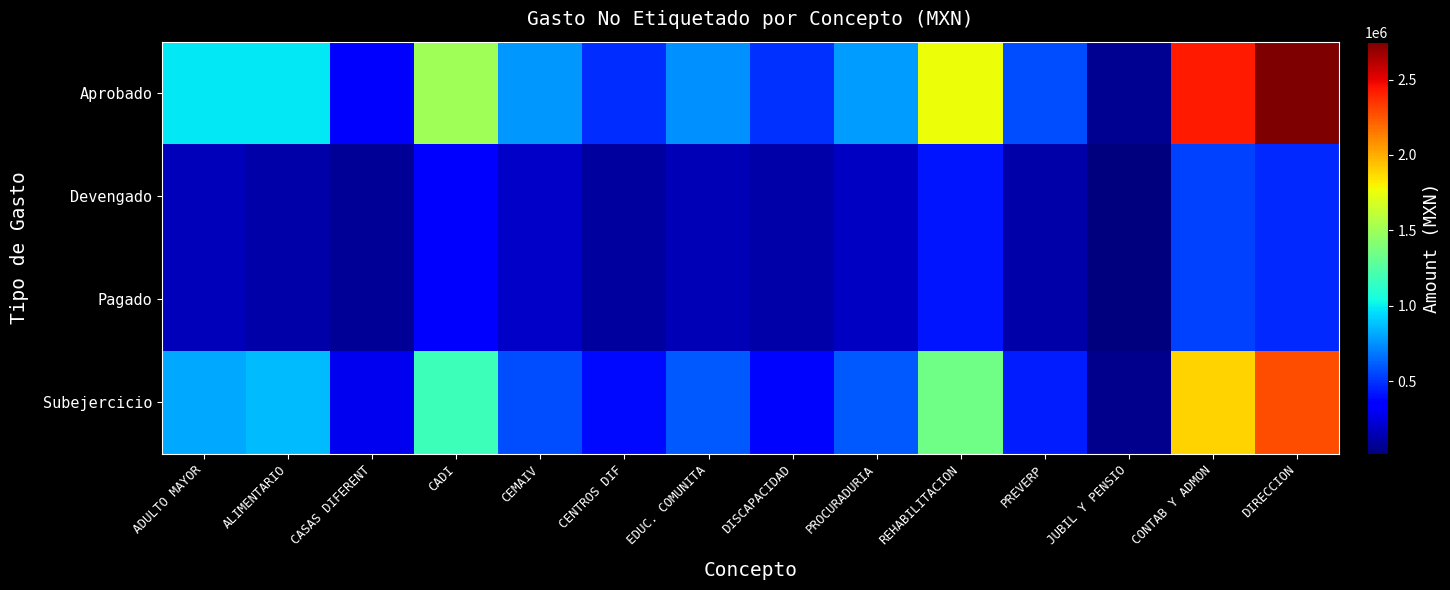

Reading left to right, extract all data points from this chart.

Aprobado: ADULTO MAYOR=979792.3	ALIMENTARIO=988606.0	CASAS DIFERENT=358266.6	CADI=1512487.7	CEMAIV=766579.3	CENTROS DIF=483533.6	EDUC. COMUNITA=747315.0	DISCAPACIDAD=488817.5	PROCURADURIA=785121.3	REHABILITACION=1768246.9	PREVERP=564758.2	JUBIL Y PENSIO=70541.5	CONTAB Y ADMON=2430085.7	DIRECCION=2751033.7
Devengado: ADULTO MAYOR=162501.4	ALIMENTARIO=117960.7	CASAS DIFERENT=72048.4	CADI=337707.8	CEMAIV=194554.0	CENTROS DIF=96822.8	EDUC. COMUNITA=147450.5	DISCAPACIDAD=115280.5	PROCURADURIA=183335.6	REHABILITACION=419553.4	PREVERP=124793.0	JUBIL Y PENSIO=18048.8	CONTAB Y ADMON=535356.9	DIRECCION=472861.1
Pagado: ADULTO MAYOR=162501.4	ALIMENTARIO=117960.7	CASAS DIFERENT=72048.4	CADI=337707.8	CEMAIV=194554.0	CENTROS DIF=96822.8	EDUC. COMUNITA=147450.5	DISCAPACIDAD=115280.5	PROCURADURIA=183335.6	REHABILITACION=419553.4	PREVERP=124793.0	JUBIL Y PENSIO=18048.8	CONTAB Y ADMON=535356.9	DIRECCION=472861.1
Subejercicio: ADULTO MAYOR=817290.9	ALIMENTARIO=870645.3	CASAS DIFERENT=286218.2	CADI=1174779.9	CEMAIV=572025.3	CENTROS DIF=386710.8	EDUC. COMUNITA=599864.5	DISCAPACIDAD=373537.0	PROCURADURIA=601785.7	REHABILITACION=1348693.4	PREVERP=439965.2	JUBIL Y PENSIO=52492.7	CONTAB Y ADMON=1894728.8	DIRECCION=2278172.6